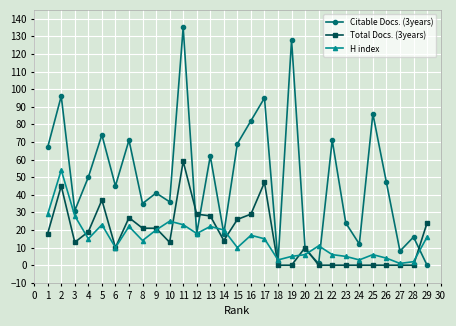

Which series has the largest range (max minus min)?

Citable Docs. (3years)